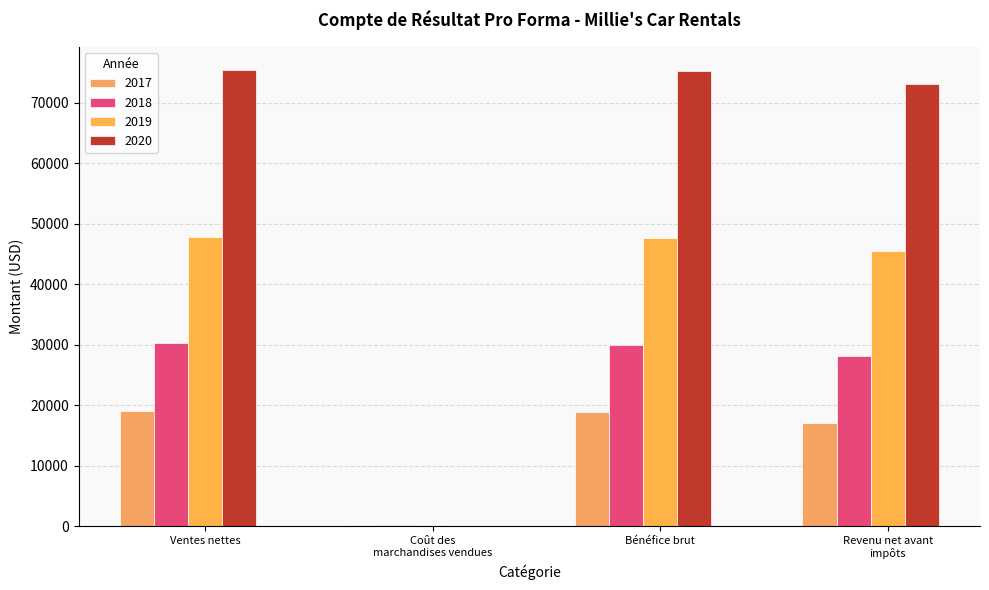

How many data points does each series have?

4